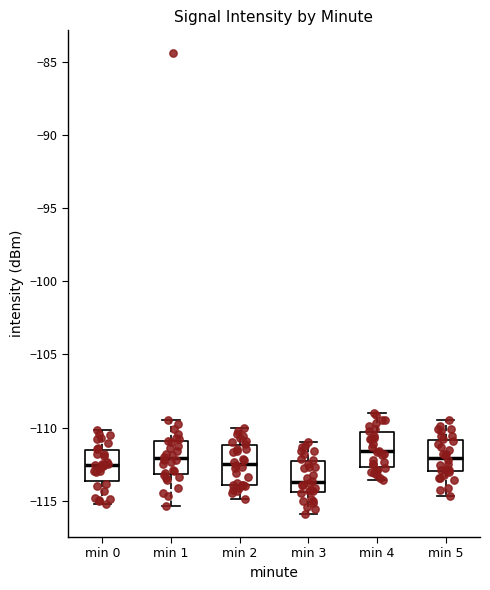

Where does the upper whisker of the box for min 0 end on the y-axis? The values are not printed on the chart, so give them approximately, as read against the axis.

-110.0